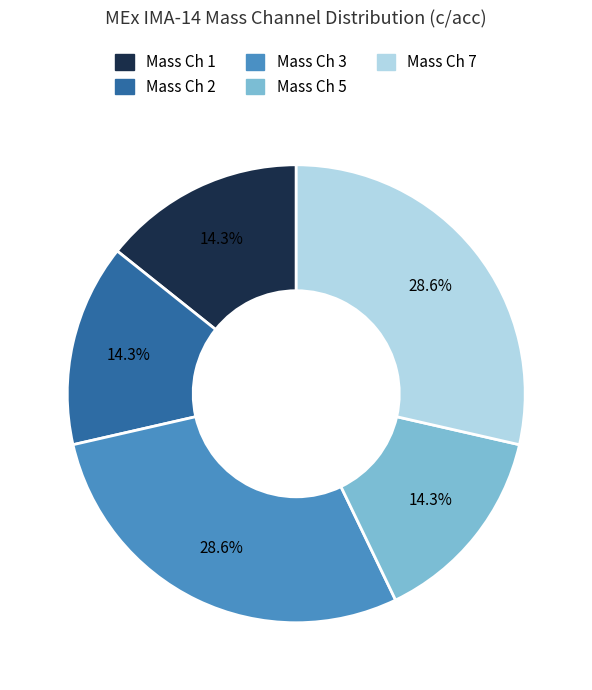

Is there a majority slice in this chart?

No